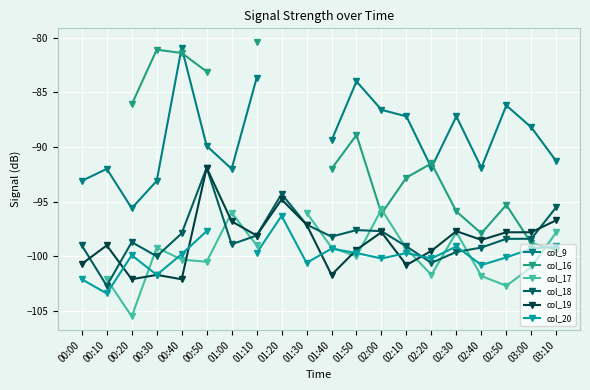

What is the value of the col_19 point at the 6th from the left?

-91.9